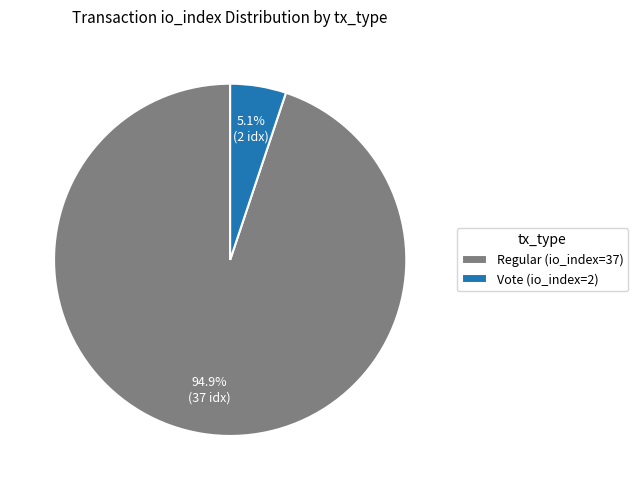

Which slice represents more than half of the pie?

Regular (io_index=37)